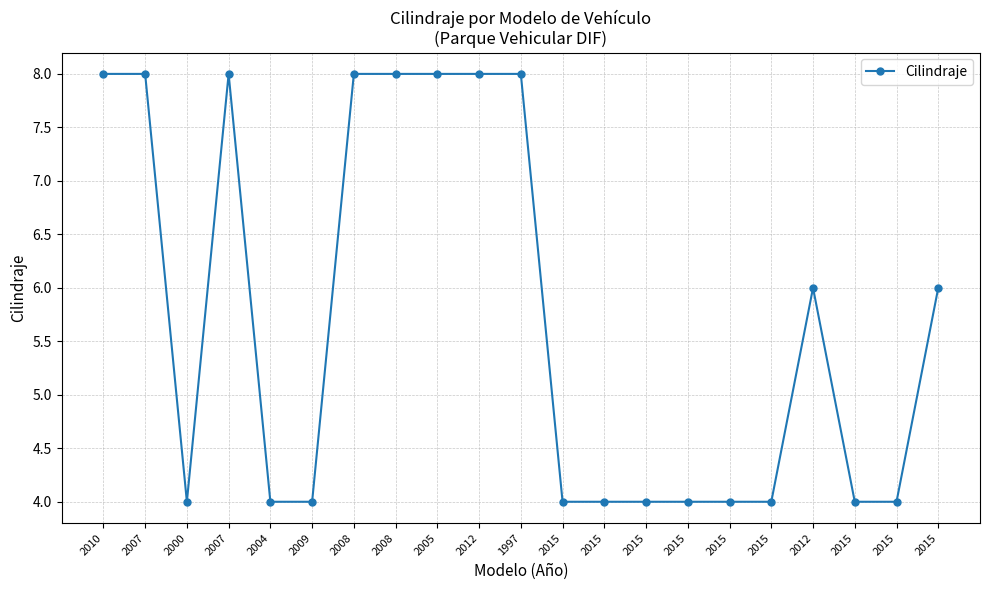

How many distinct data groups are displayed?

1